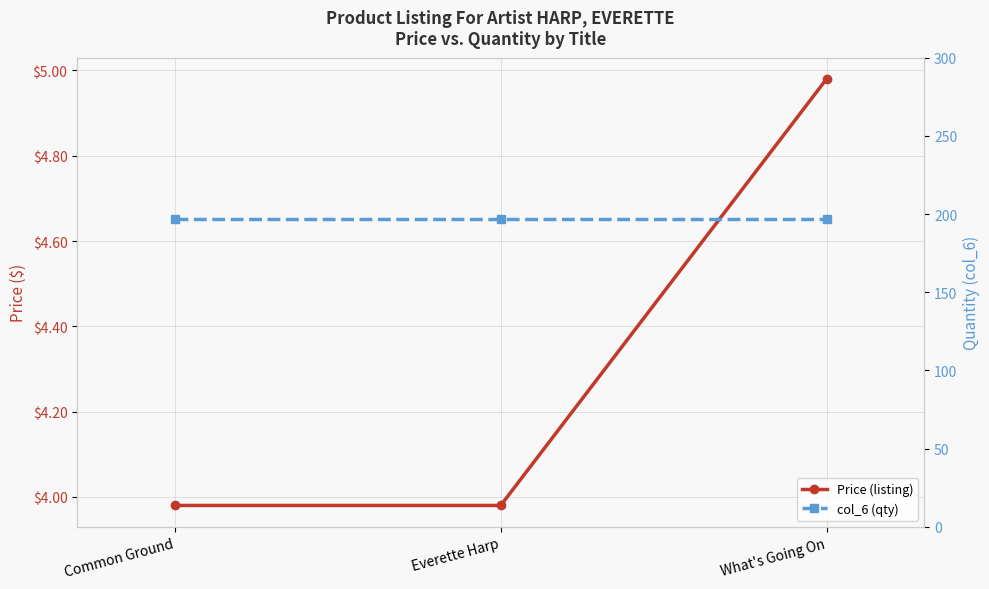

List the series in order of their overall mean, highest first.

col_6 (qty), Price (listing)